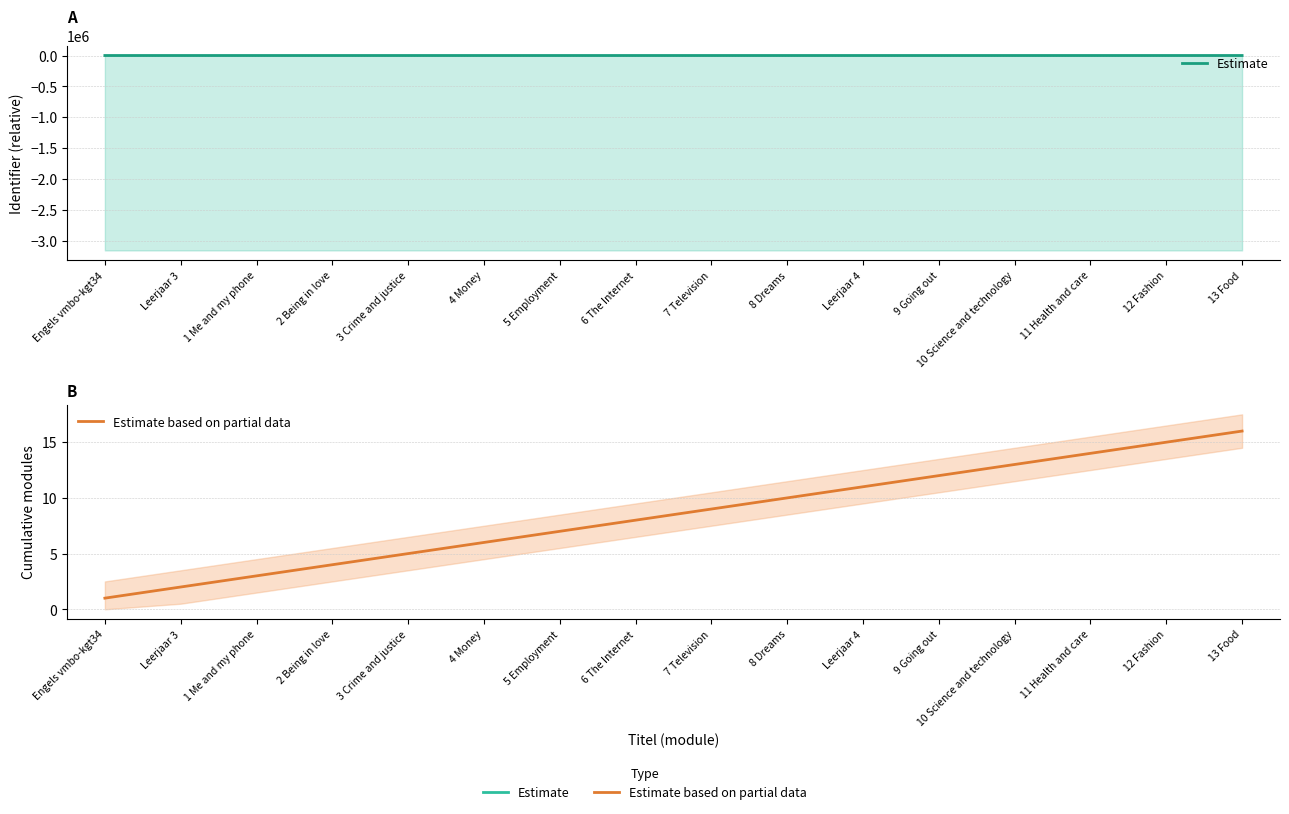

At how many categories does at least one series exceed 11?

11